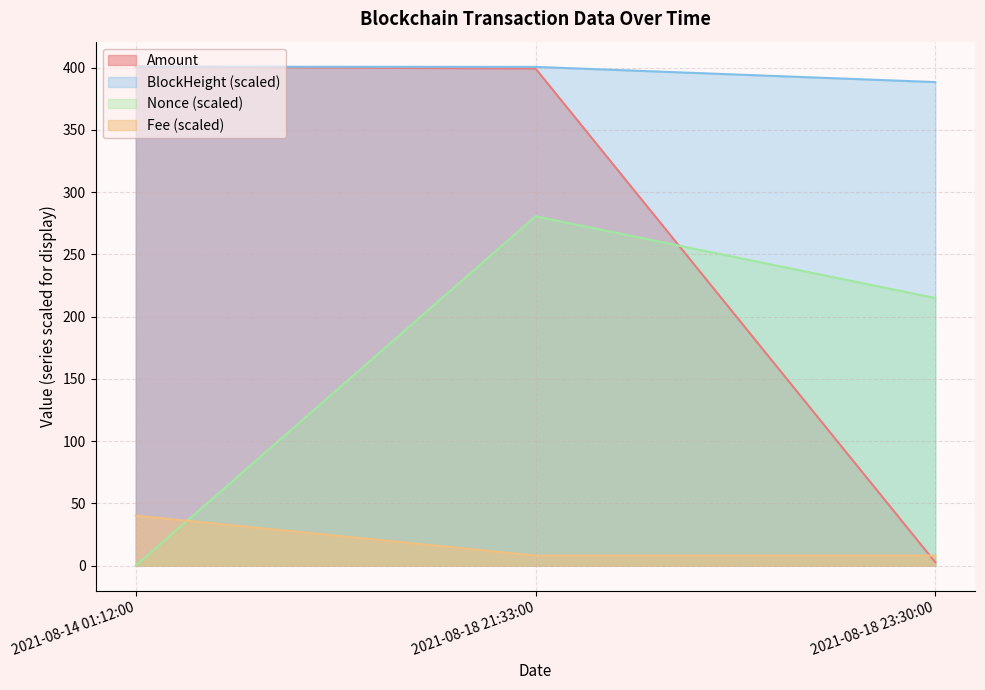

What are all the series names shown in the legend?

Amount, BlockHeight (scaled), Nonce (scaled), Fee (scaled)